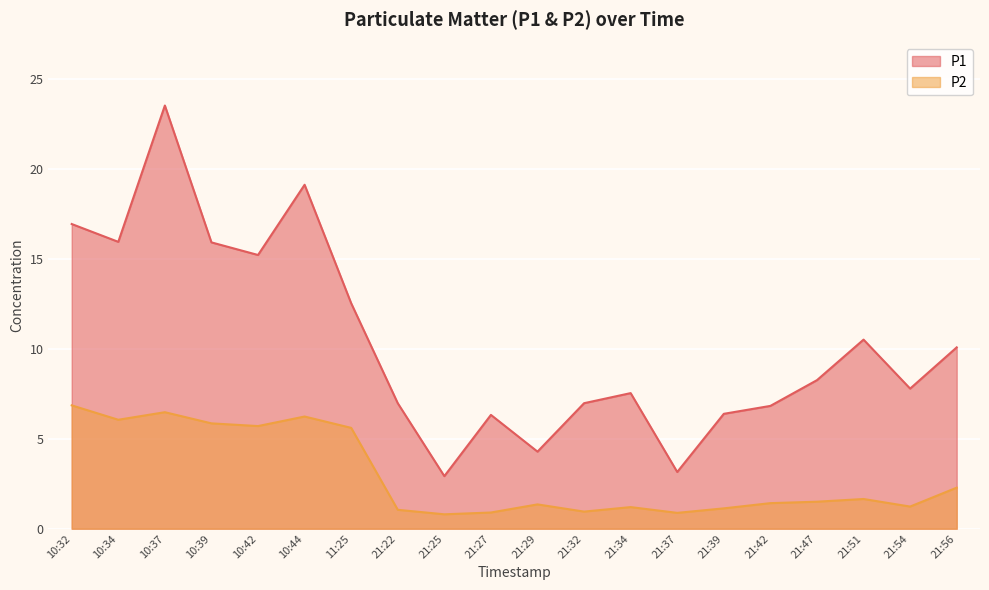

In P2, how many points are higher than both neighbors (excluding endpoints)?

5